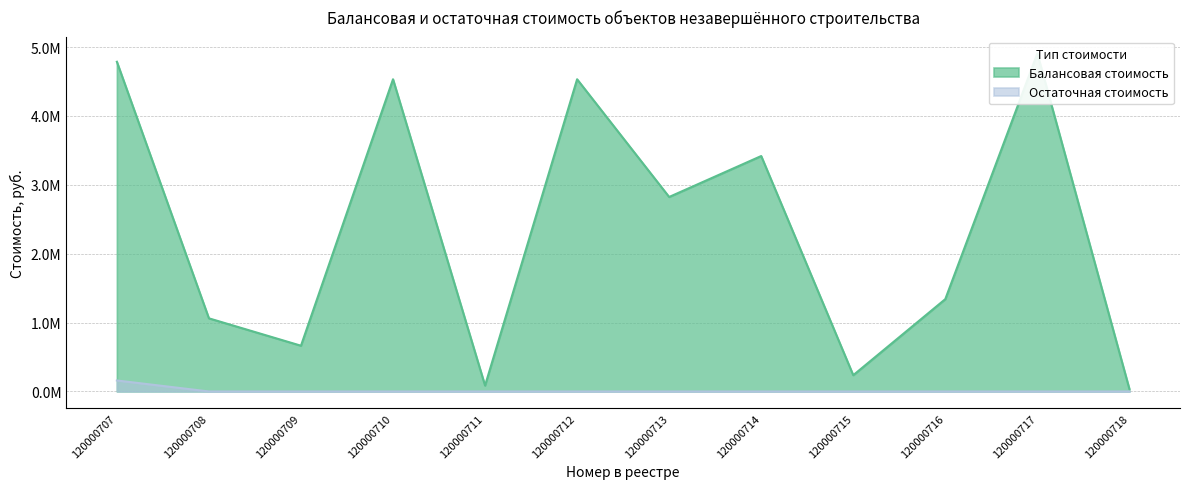

How many lines are shown in the chart?

2